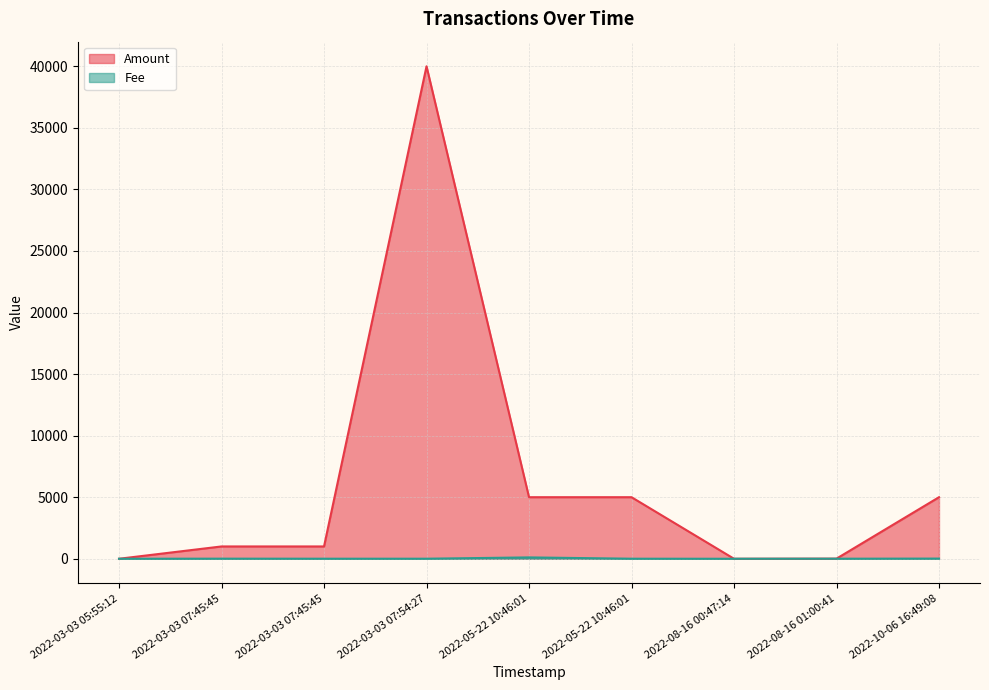

Rank the series by their average value, from lowest to highest.

Fee, Amount